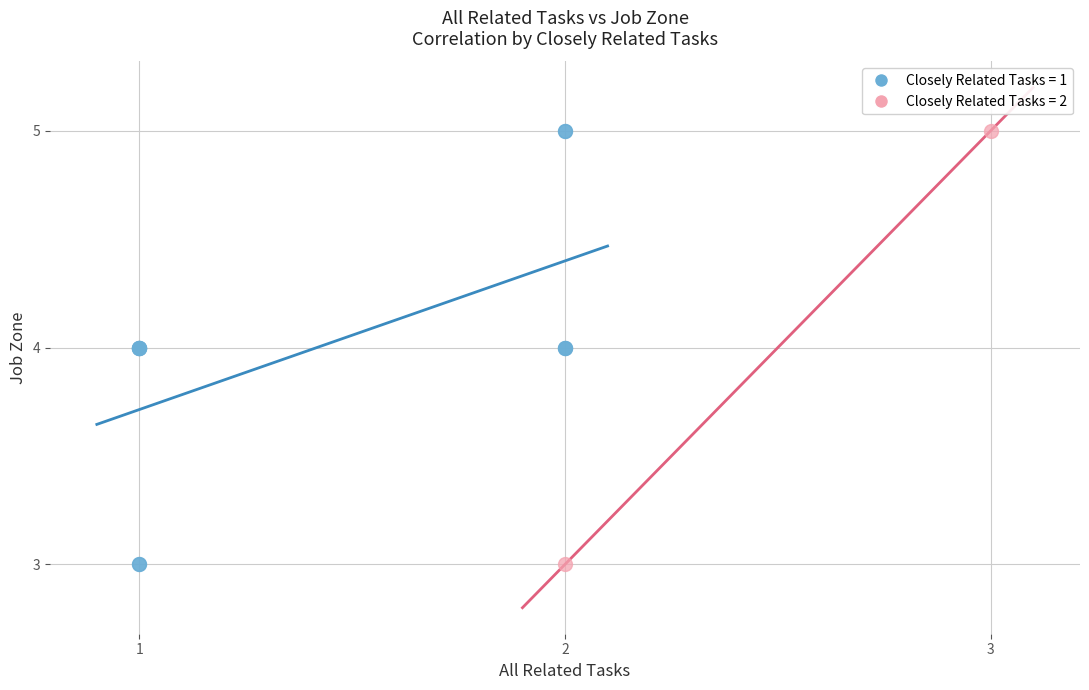

What are all the series names shown in the legend?

Closely Related Tasks = 1, Closely Related Tasks = 2